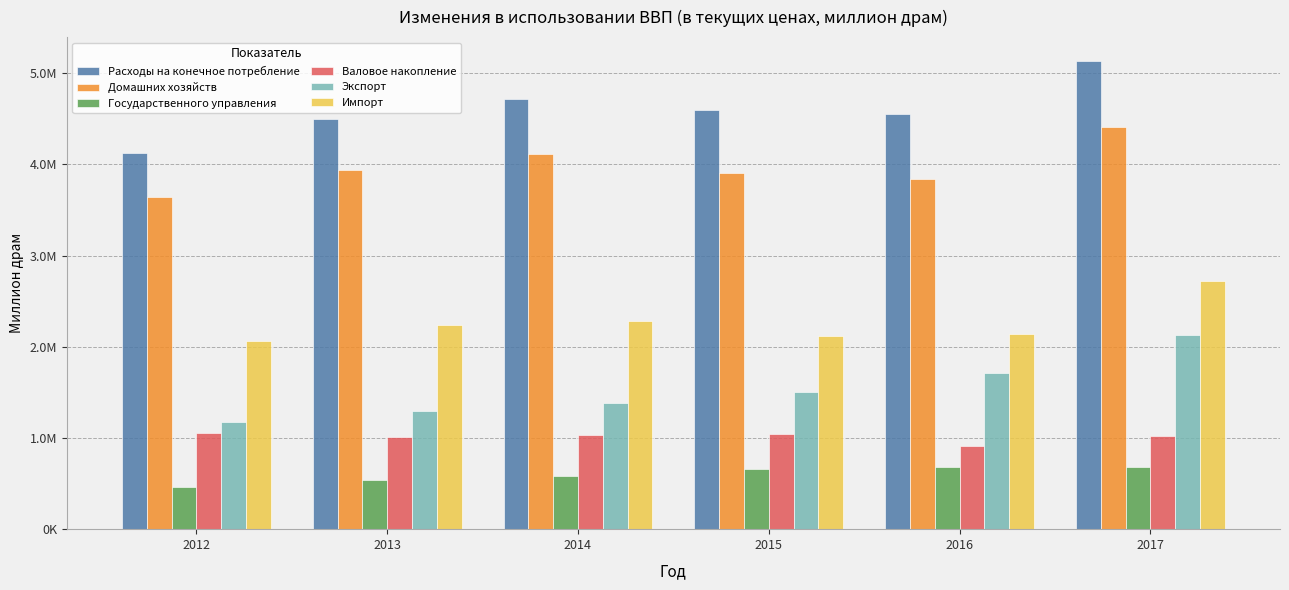

Read the Валовое накопление value at 2016.

912898.7